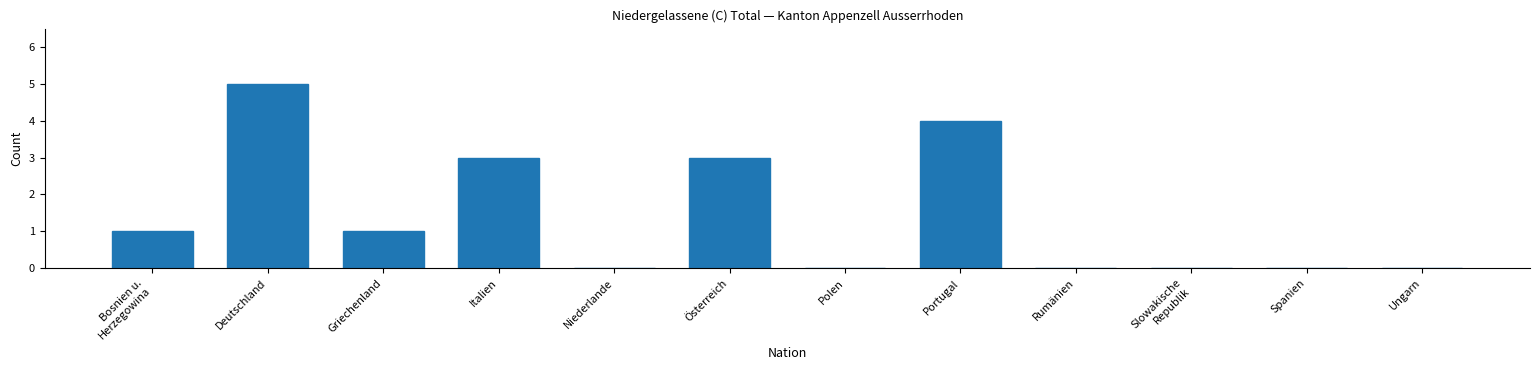

What is the sum of all values?

17